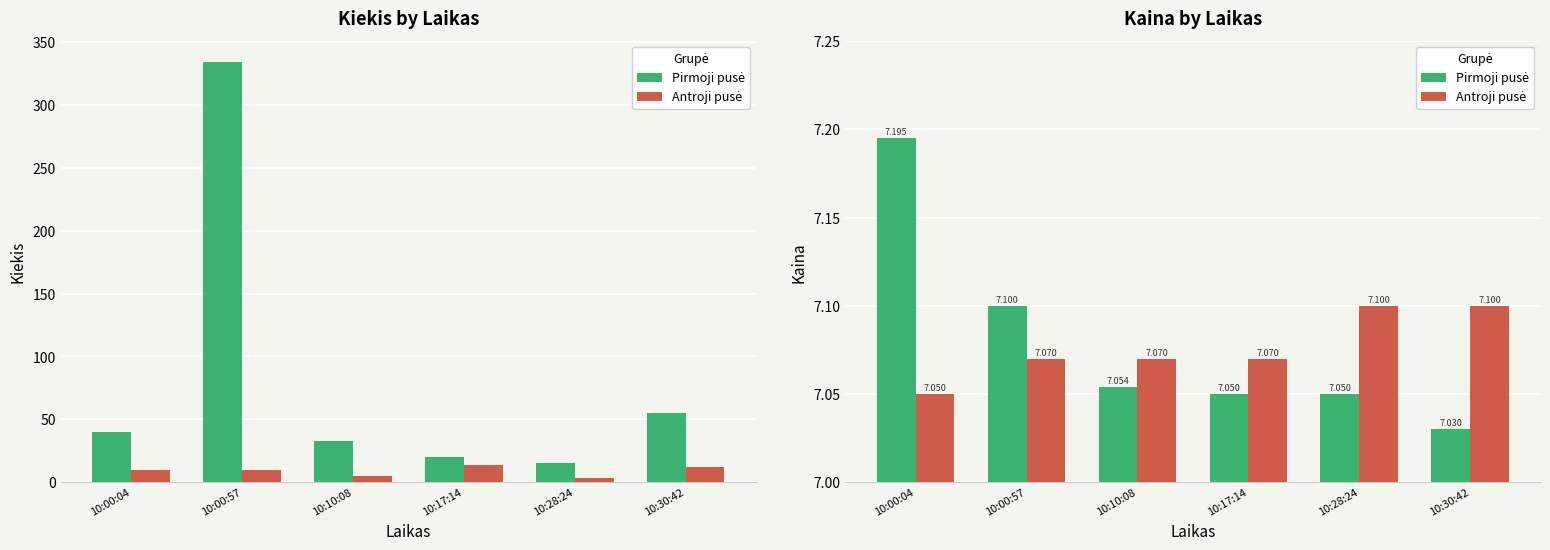

At which label does Antroji pusė reach its minimum?

10:00:04